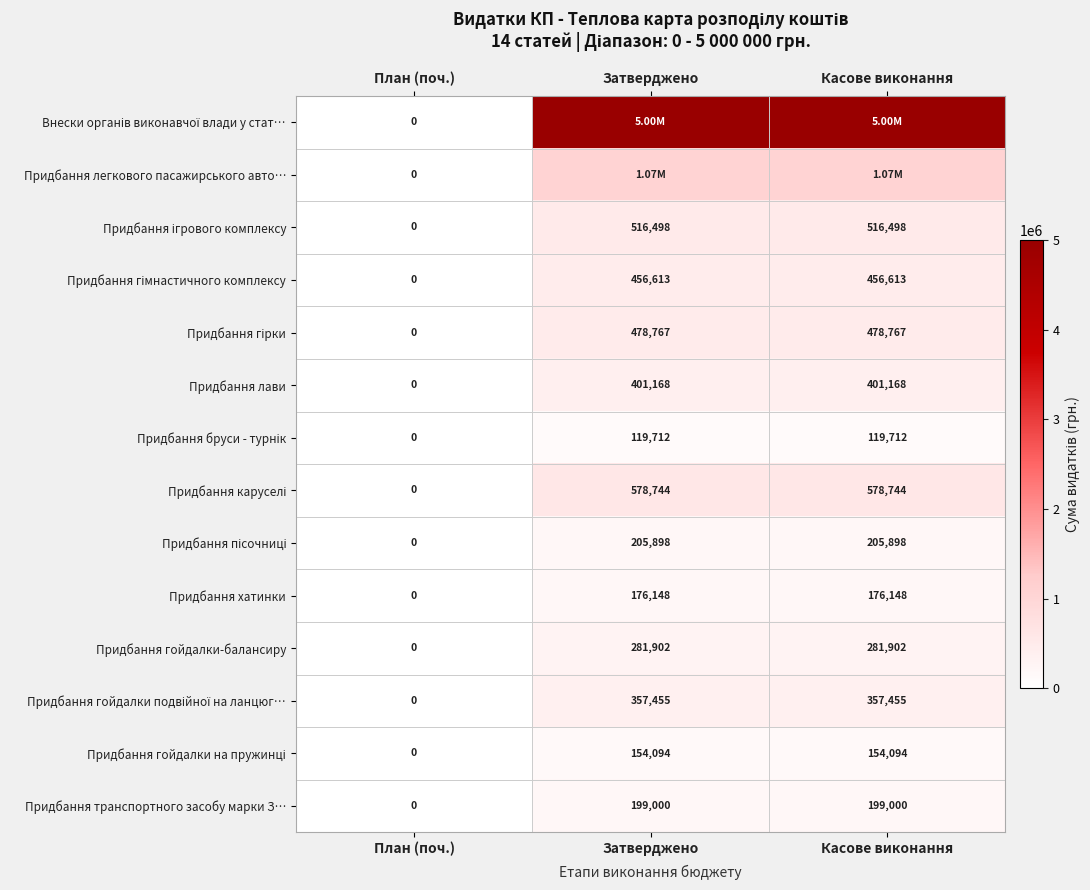

What is the difference between the maximum and minimum values in the Придбання лави series?

401168